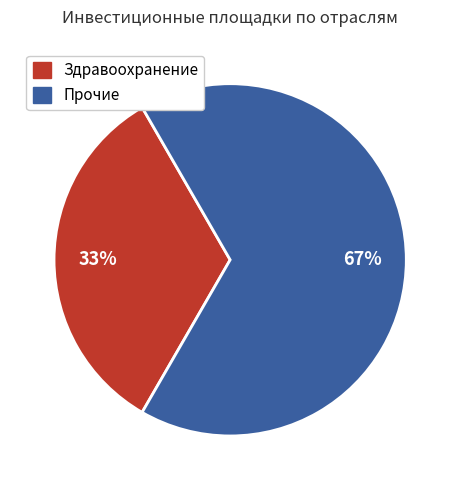

Is the sum of Здравоохранение and Прочие greater than half?

Yes